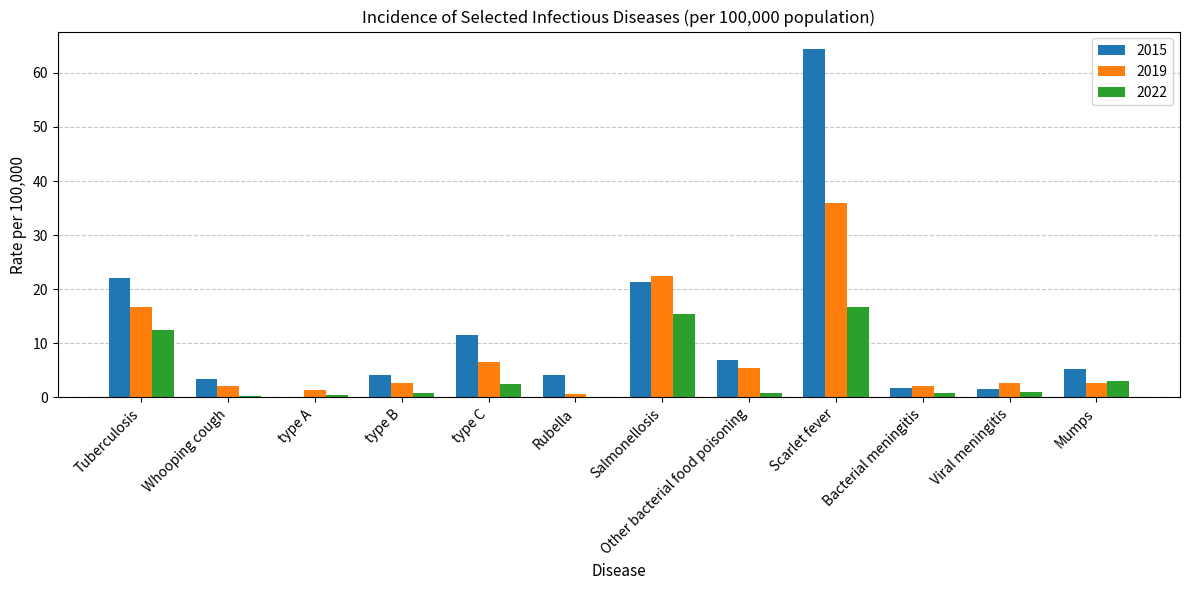

How many data points in 2015 are above 5?

6